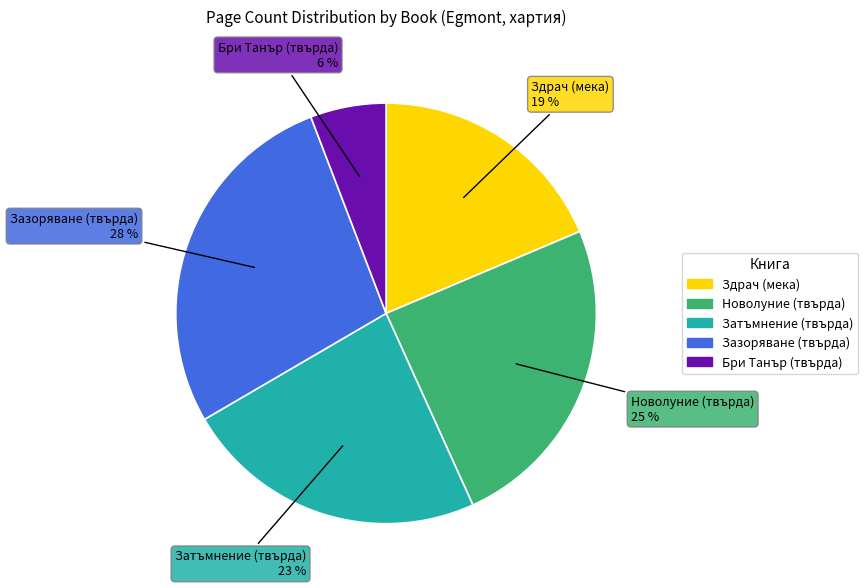

Which has a higher value, Здрач (мека) or Затъмнение (твърда)?

Затъмнение (твърда)